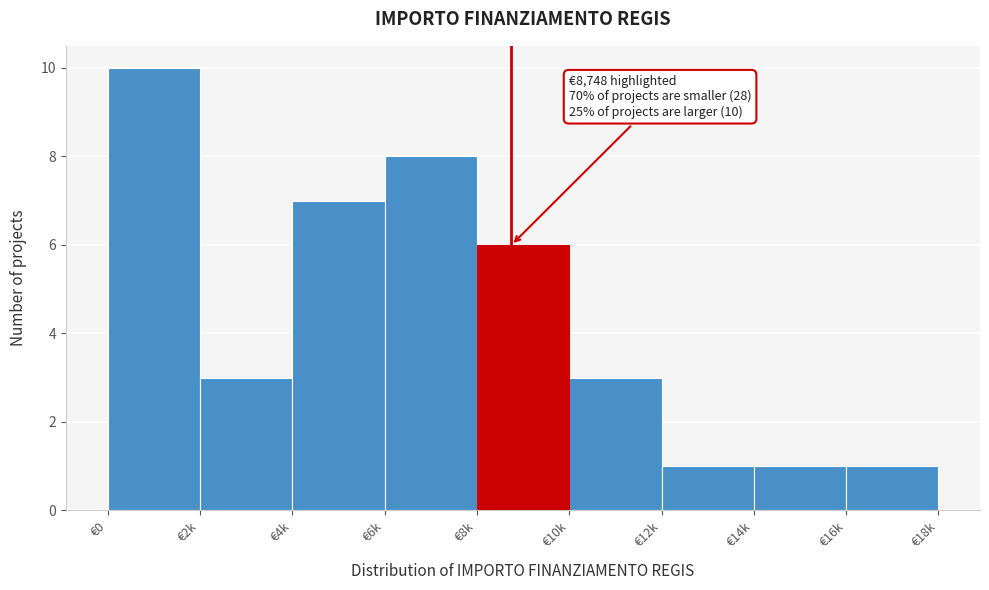

Reading left to right, list all the values displayed in this chart.

€0=10	€2k=3	€4k=7	€6k=8	€8k=6	€10k=3	€12k=1	€14k=1	€16k=1